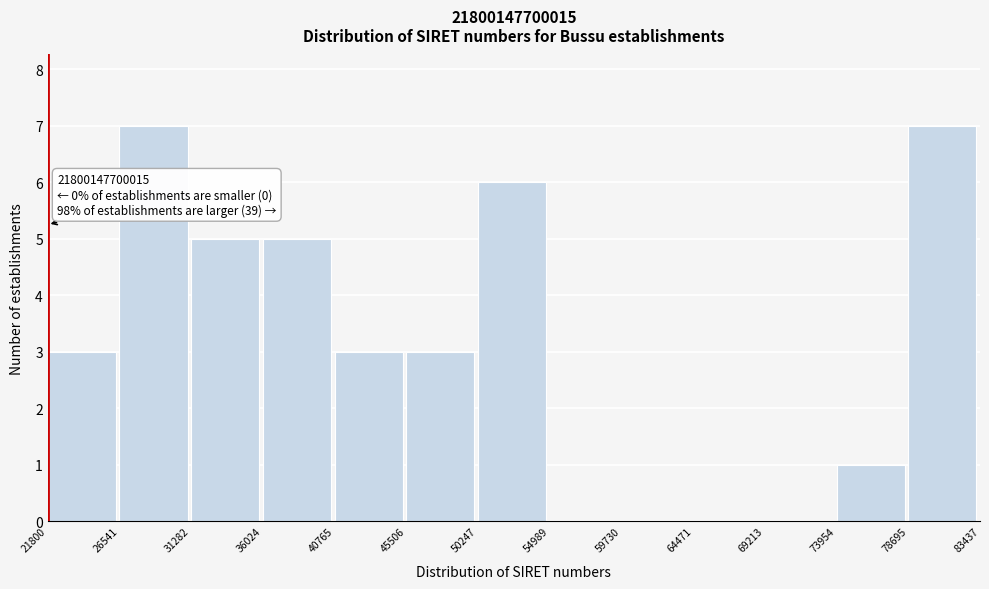

Reading left to right, what are all the values shown in this chart?

21800=3	26541=7	31282=5	36024=5	40765=3	45506=3	50247=6	54989=0	59730=0	64471=0	69213=0	73954=1	78695=7